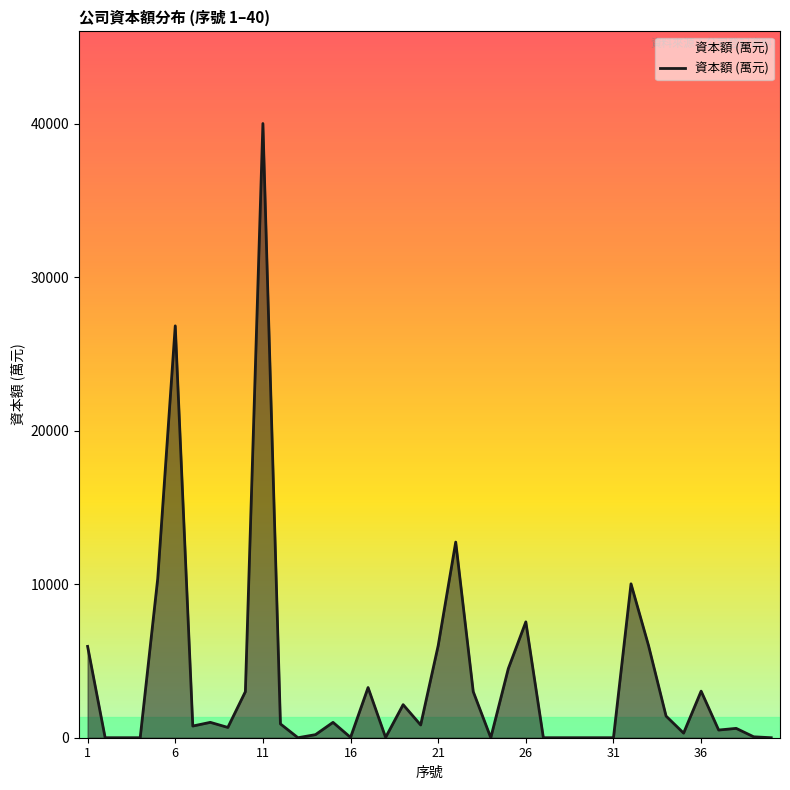

What is the maximum value shown in the chart?

40000